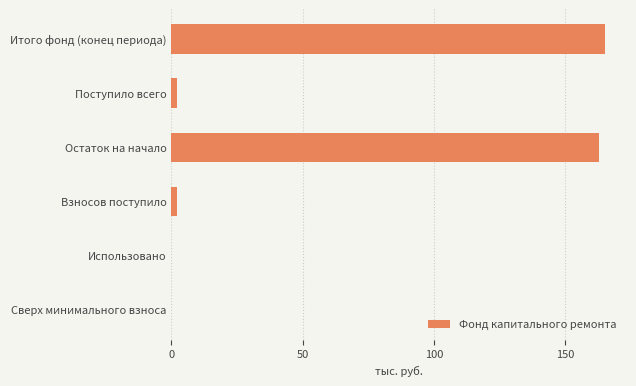

What is the change in value from Остаток на начало to Сверх минимального взноса?

-163.0